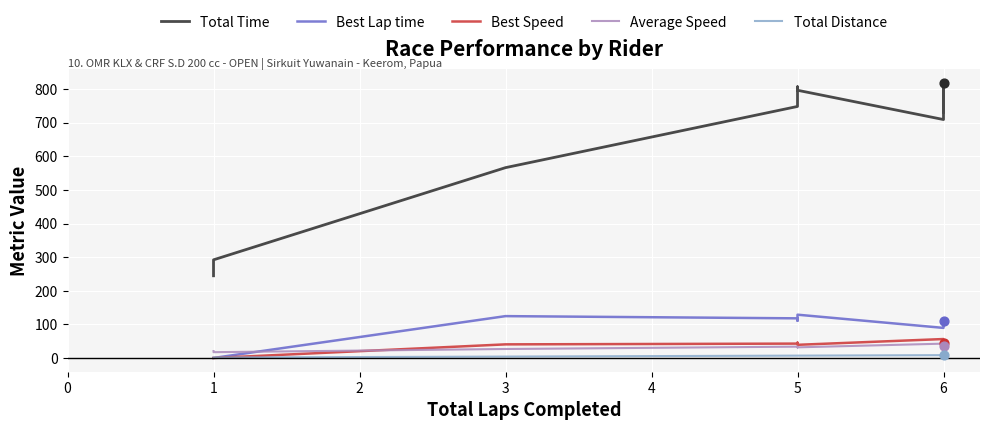

Which series has the largest Y range (max minus min)?

Total Time